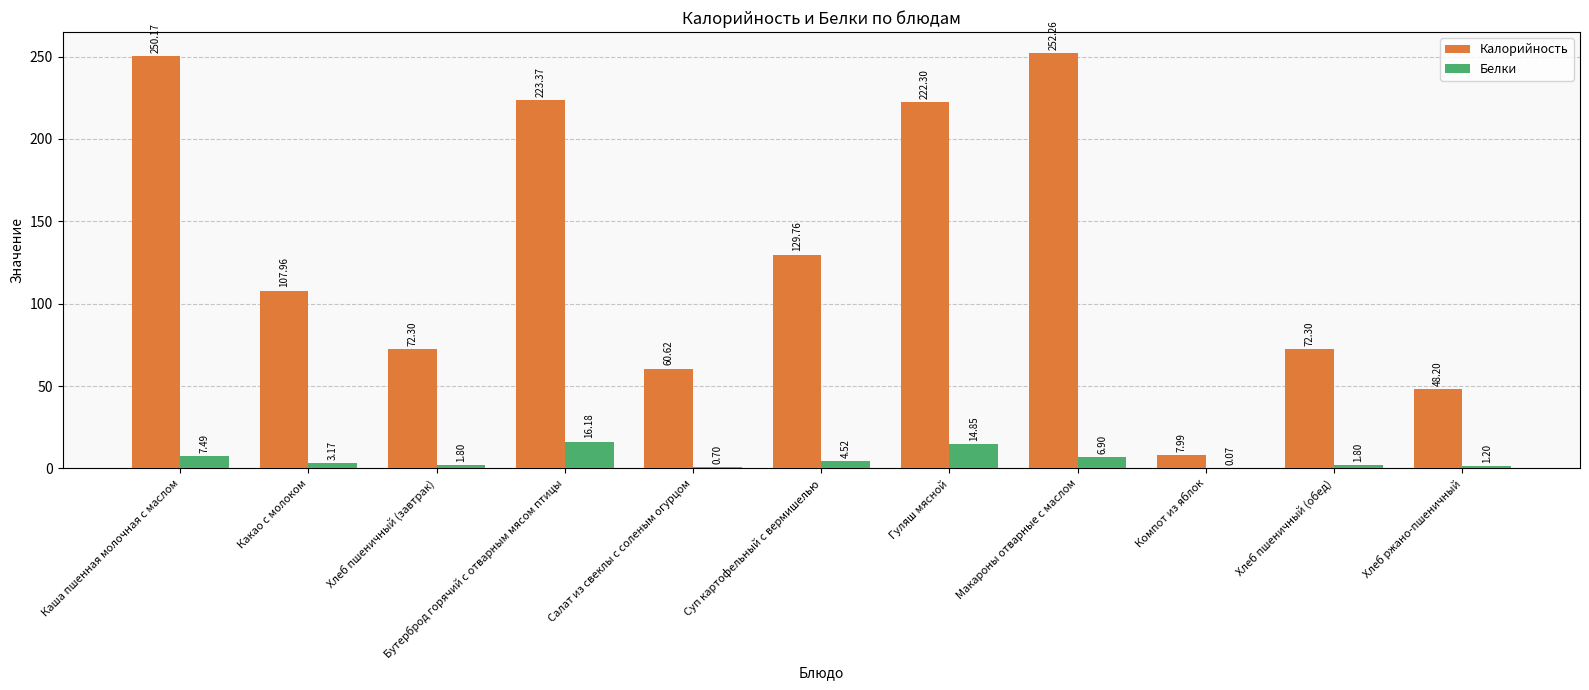

Where is Белки nearest to the value 8?

Каша пшенная молочная с маслом